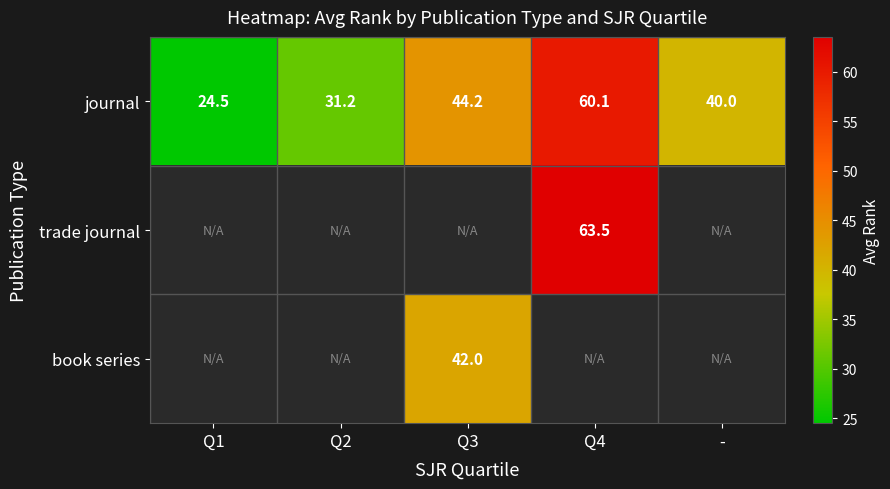

List the labels in order of journal value, smallest first.

Q1, Q2, -, Q3, Q4